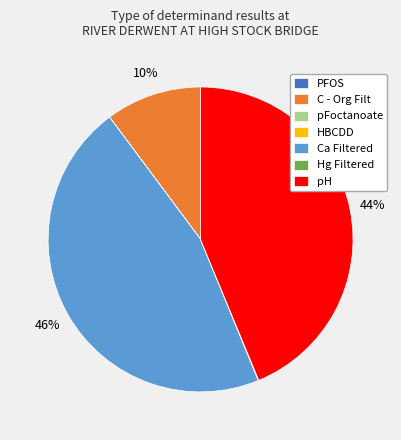

Is there a majority slice in this chart?

No